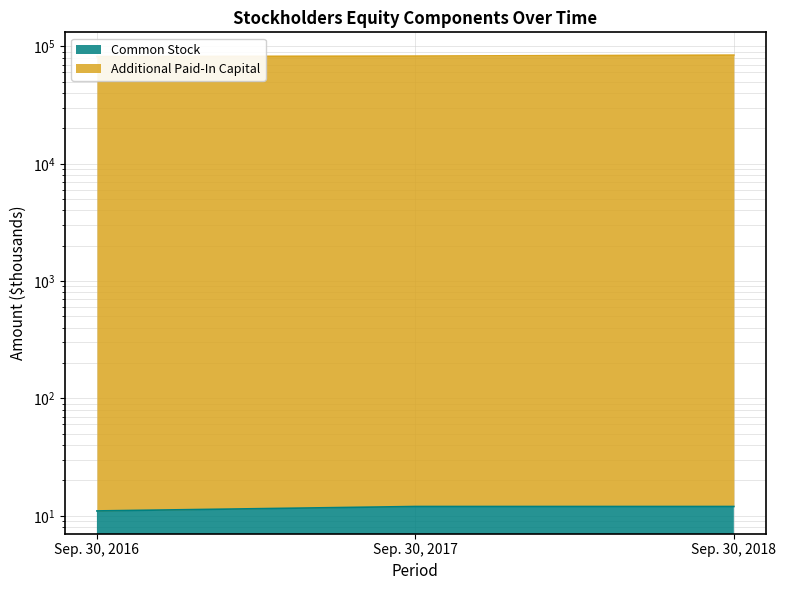

Is it true that Additional Paid-In Capital equals 81908 at Sep. 30, 2016?

True